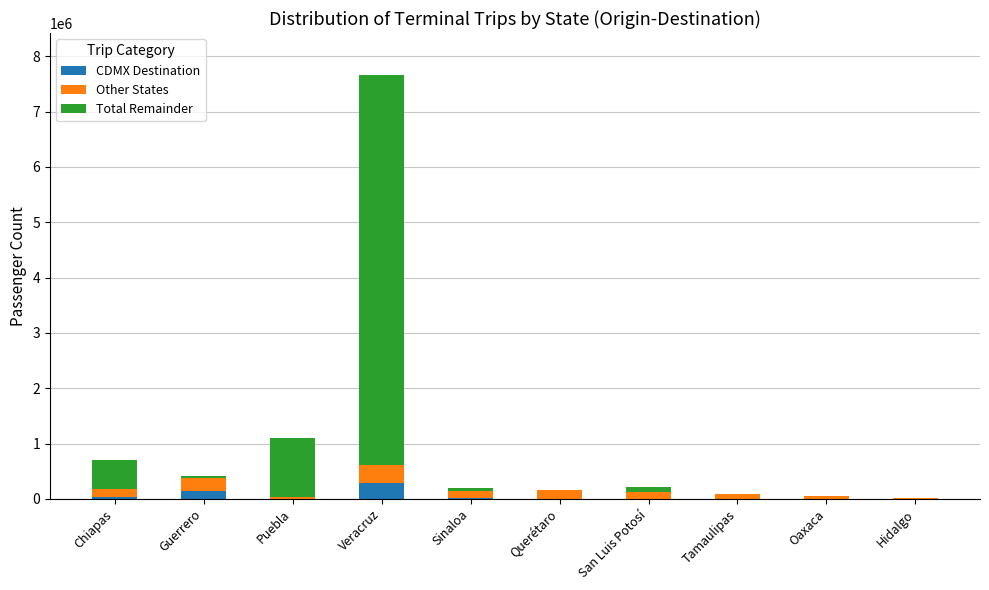

How many categories are shown in the chart?

10